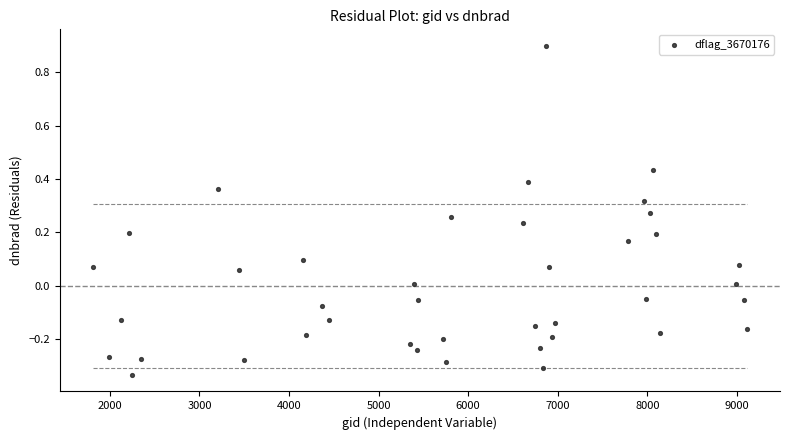

What is the range of X values (max minus min)?

7308.0